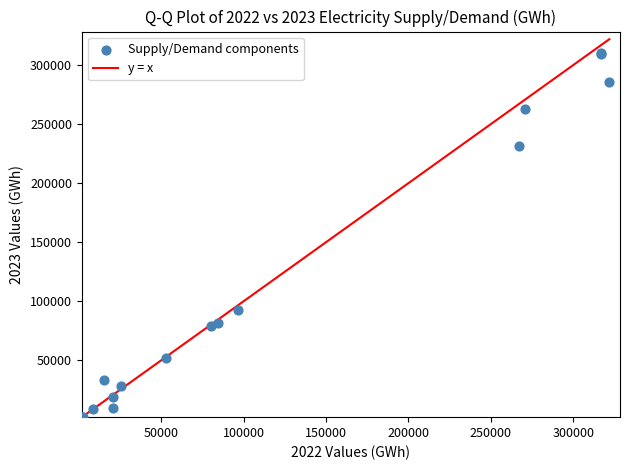

What Y value in the scatter plot is closest to 155903?

92303.7